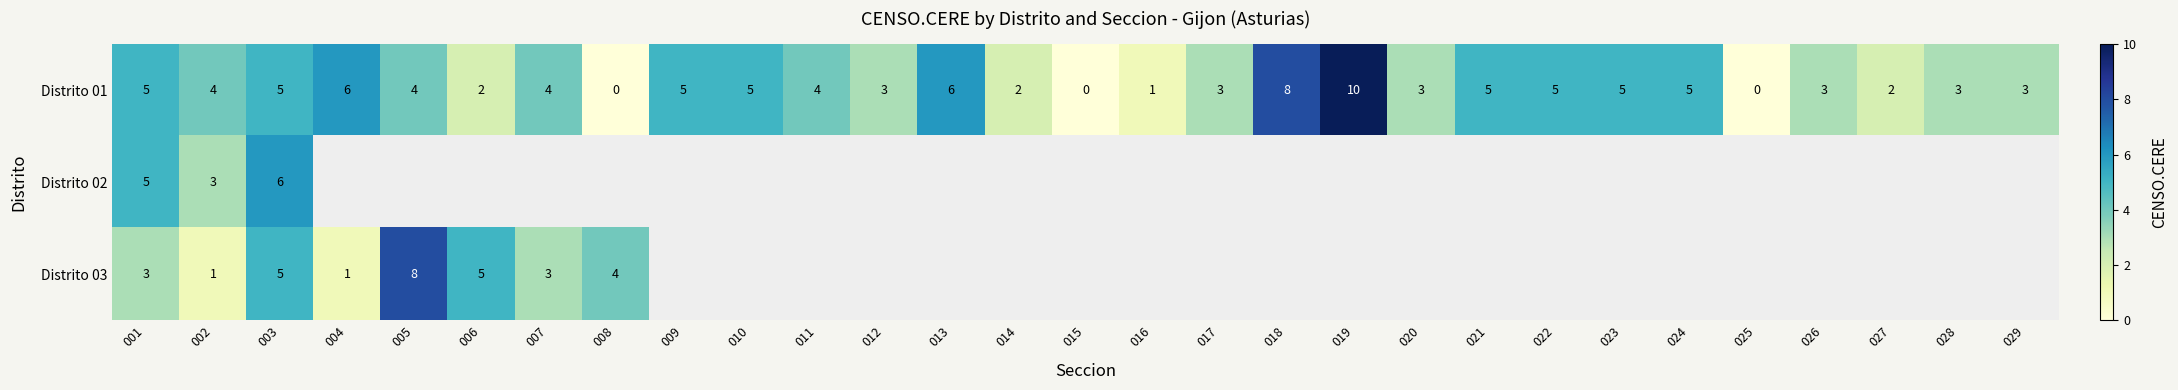

What is the highest value of the Distrito 01 series?

10